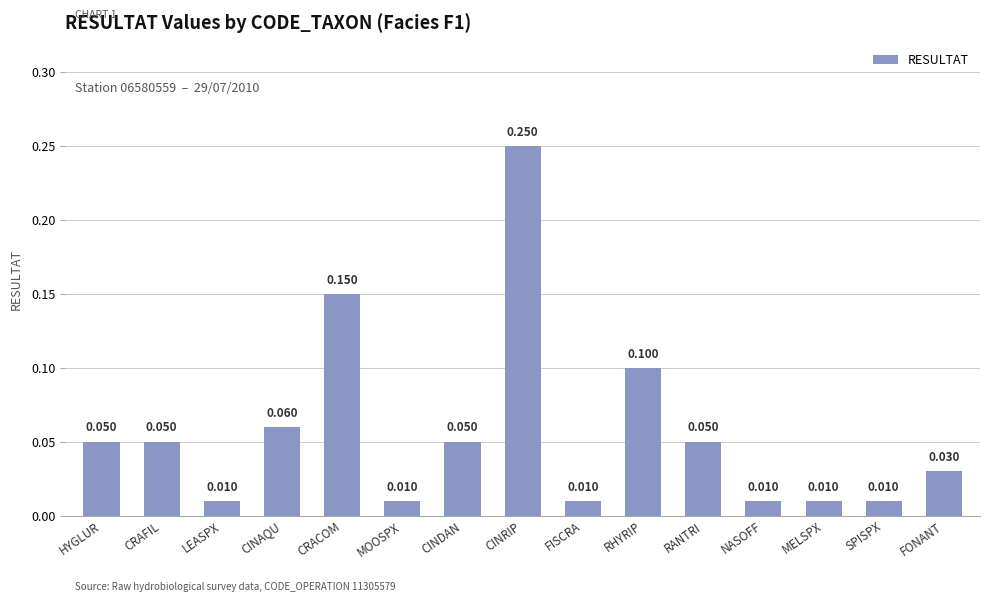

Count the number of categories in the chart.

15